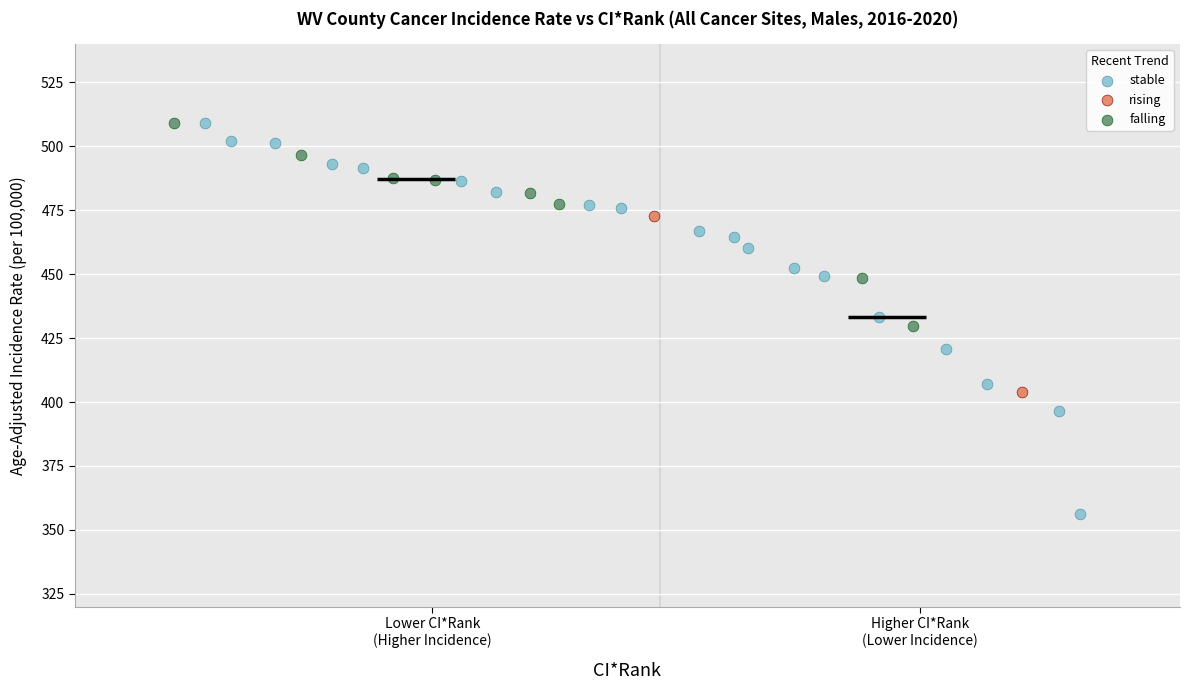

Which series contains the lowest Y value?

stable